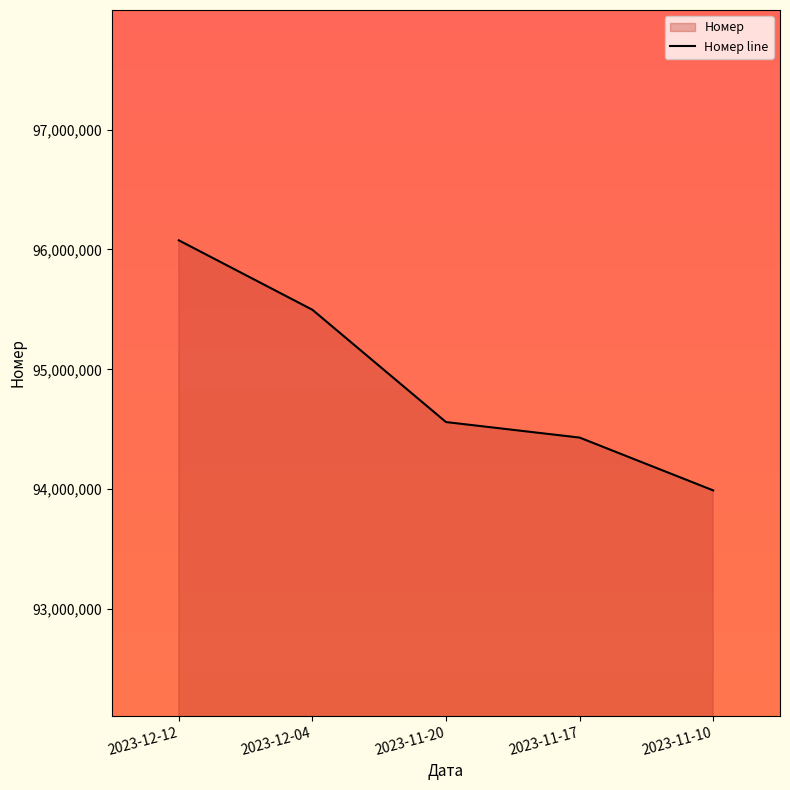

Rank the categories by value from highest to lowest.

2023-12-12, 2023-12-04, 2023-11-20, 2023-11-17, 2023-11-10